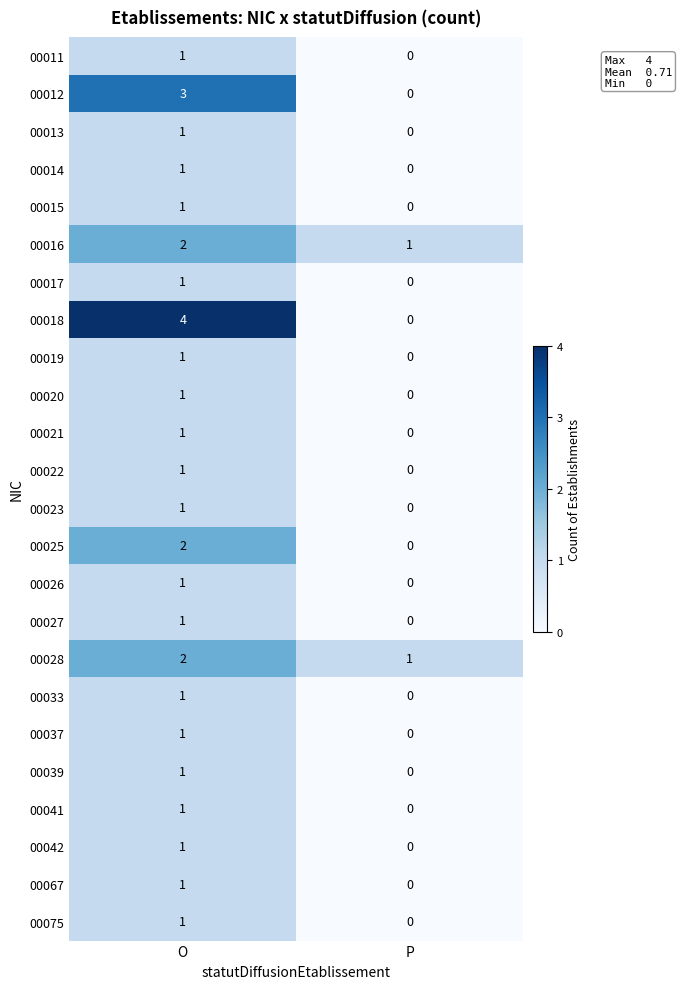

Which category has the lowest value across all series?

P